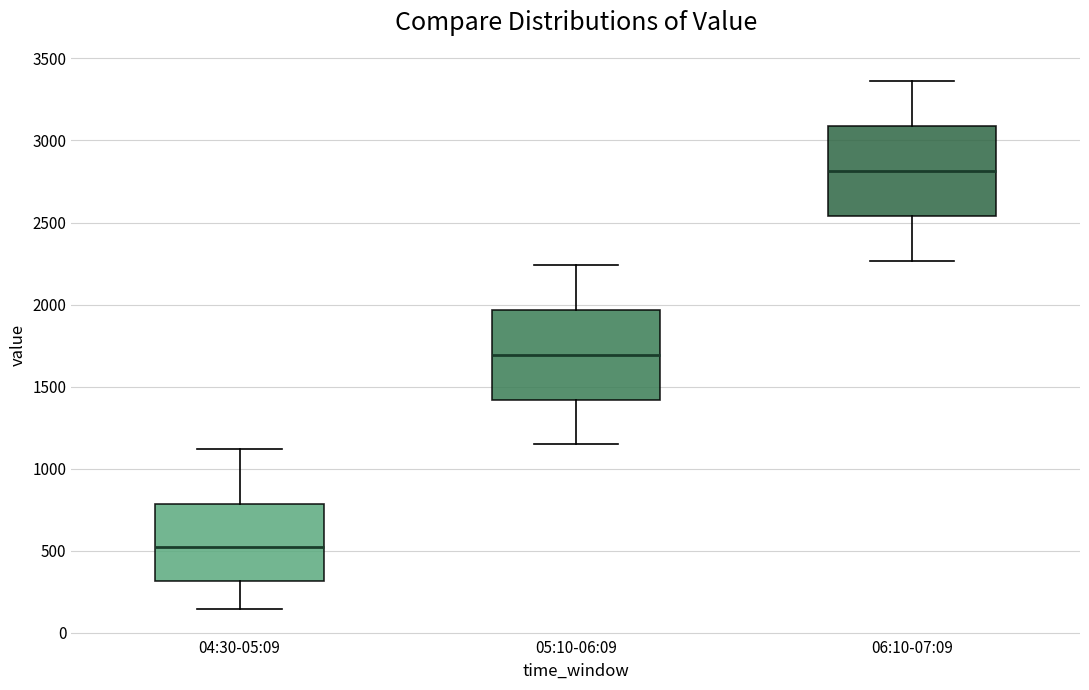

Reading left to right, transcribe this box plot: for each box, give where its median line is, the range the box spans, and where its two whiskers end, as read against the y-axis. The values are not printed on the chart, so give them approximately, as read against the axis.

04:30-05:09: median 500, box 300 to 800, whiskers 150 to 1100
05:10-06:09: median 1700, box 1400 to 1950, whiskers 1150 to 2250
06:10-07:09: median 2800, box 2550 to 3100, whiskers 2250 to 3350